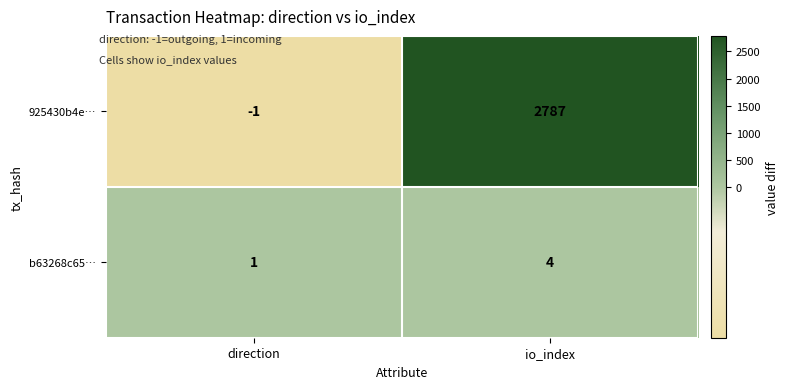

Which series has the largest total across all categories?

925430b4e…